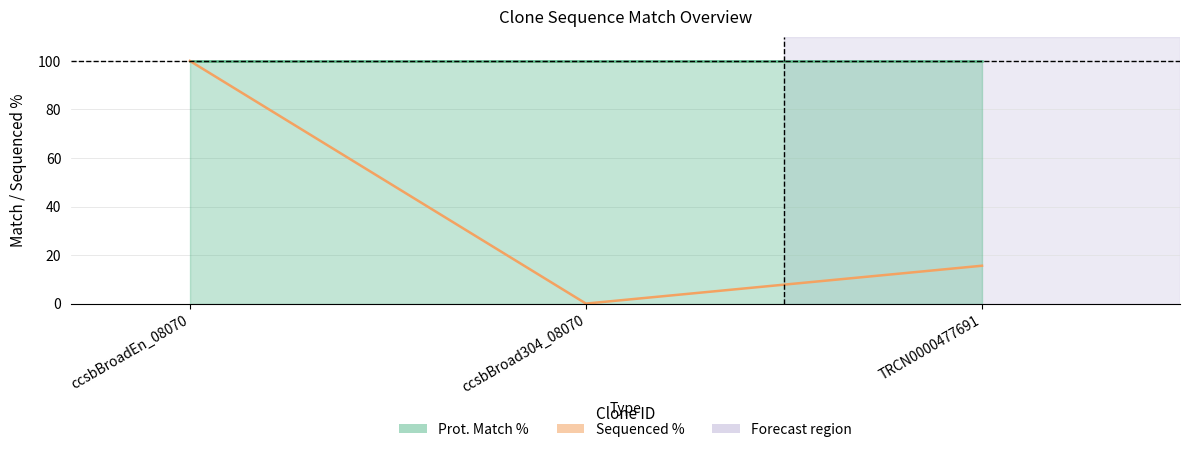

Reading right to left, list all the values displayed in this chart.

TRCN0000477691=15.6	ccsbBroad304_08070=0.0	ccsbBroadEn_08070=100.0